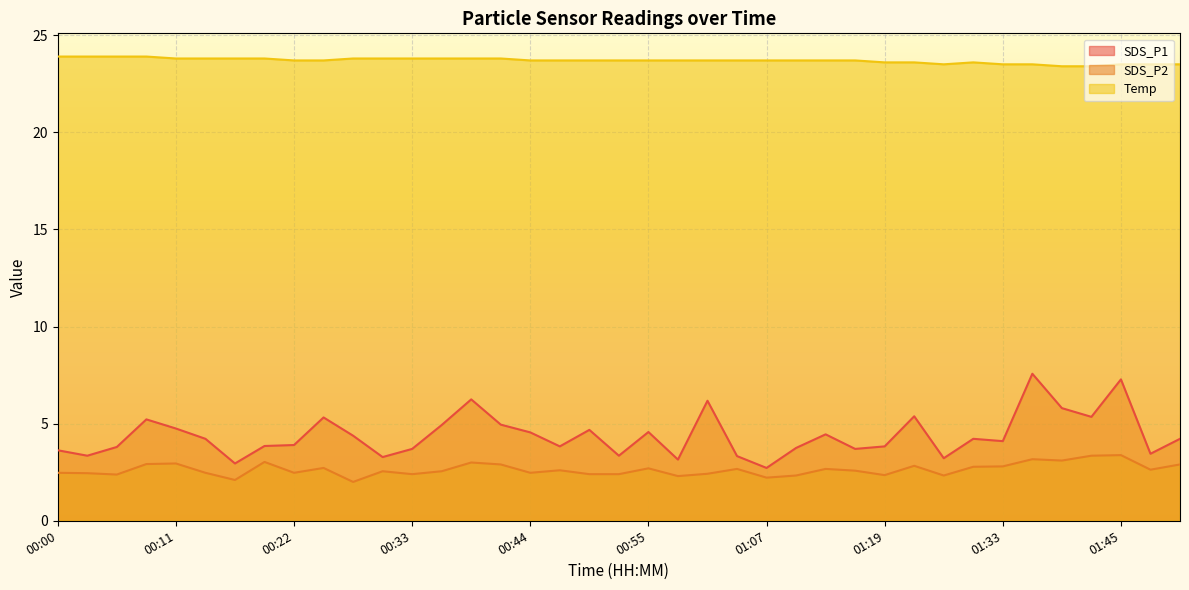

Rank the series at 01:25 from lowest to highest value.

SDS_P2, SDS_P1, Temp